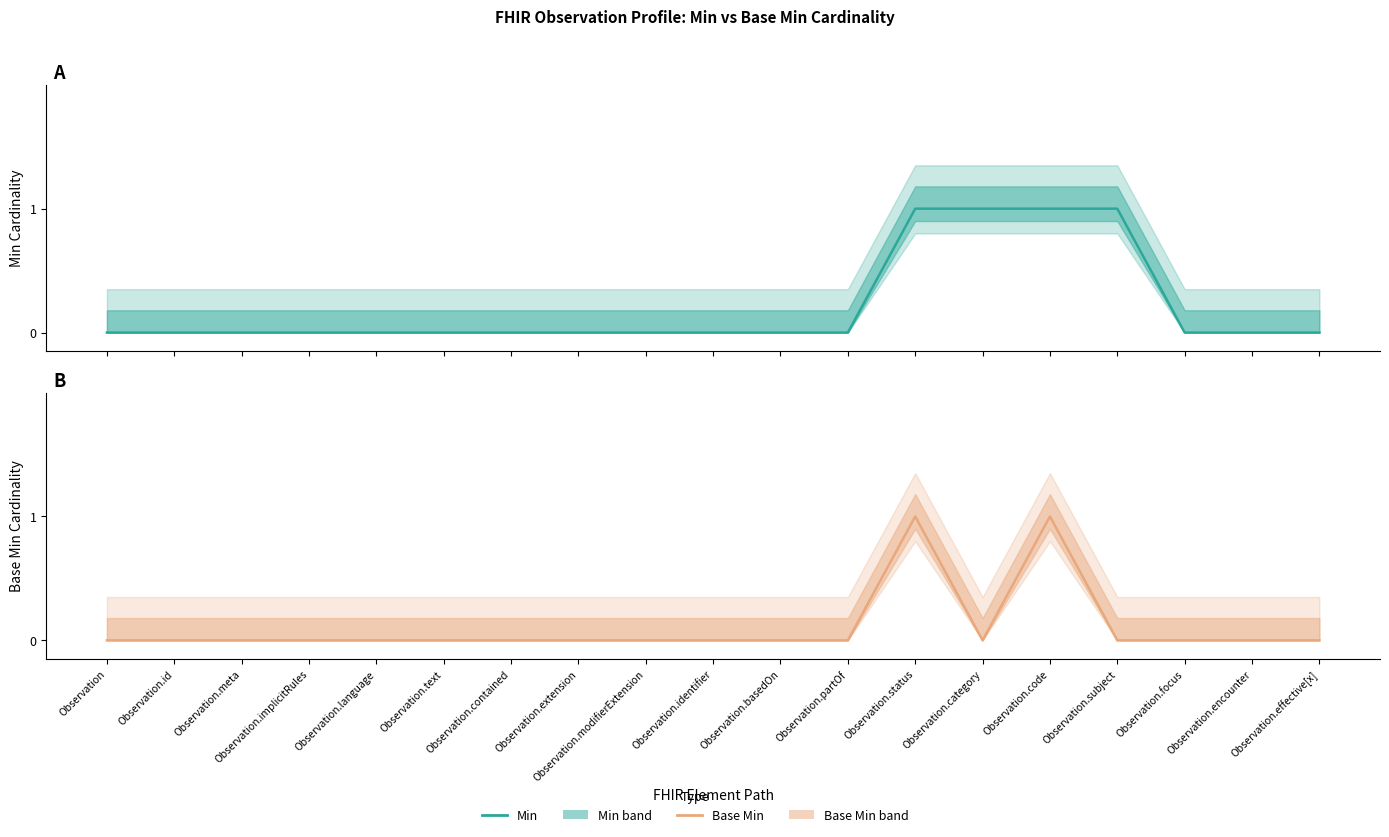

True or false: Min and Base Min intersect in this chart.

False